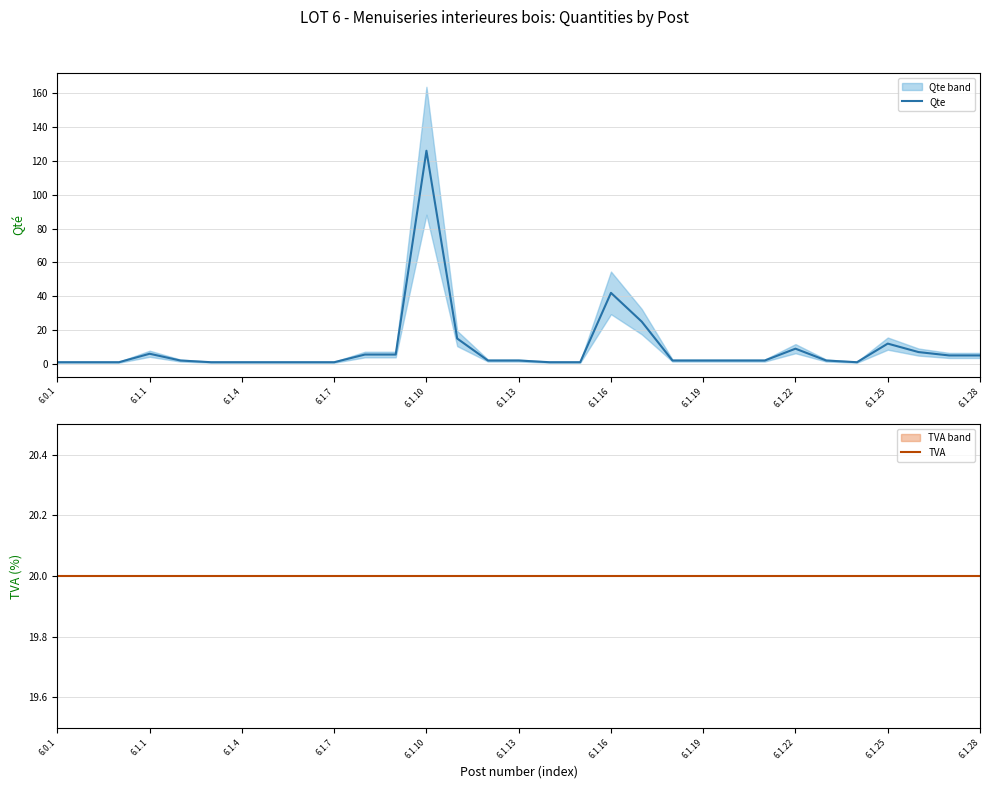

What is the total value across all series at 14?

22.0